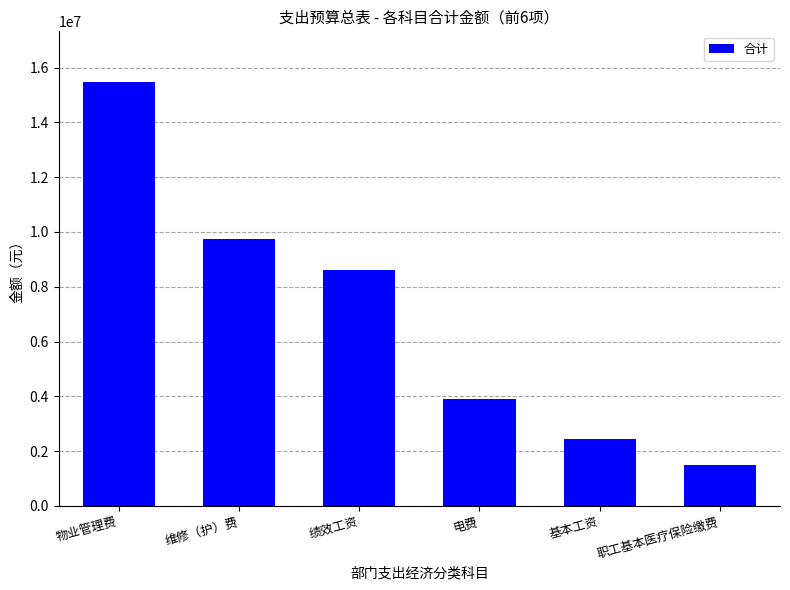

What is the label of the 4th bar from the right?

绩效工资